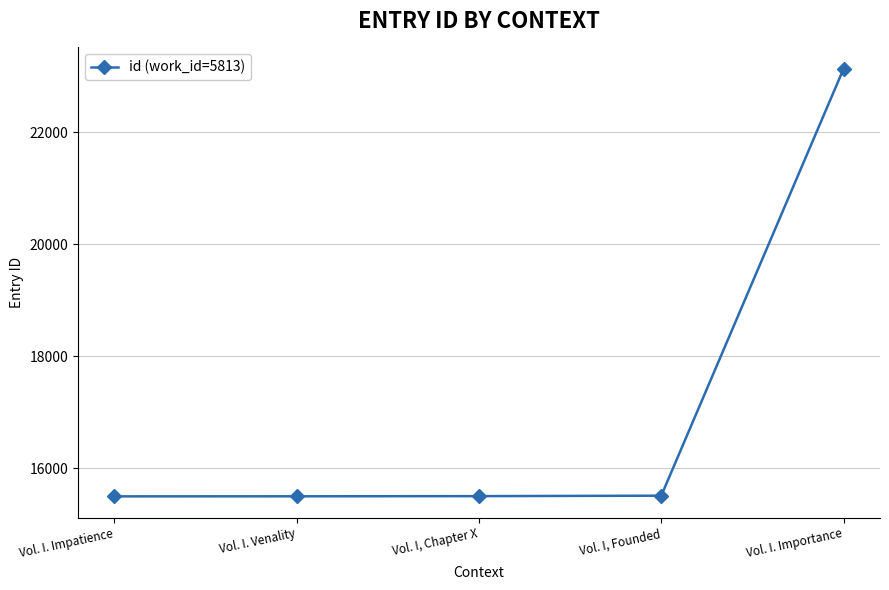

What is the change in value from Vol. I, Founded to Vol. I. Importance?

+7623